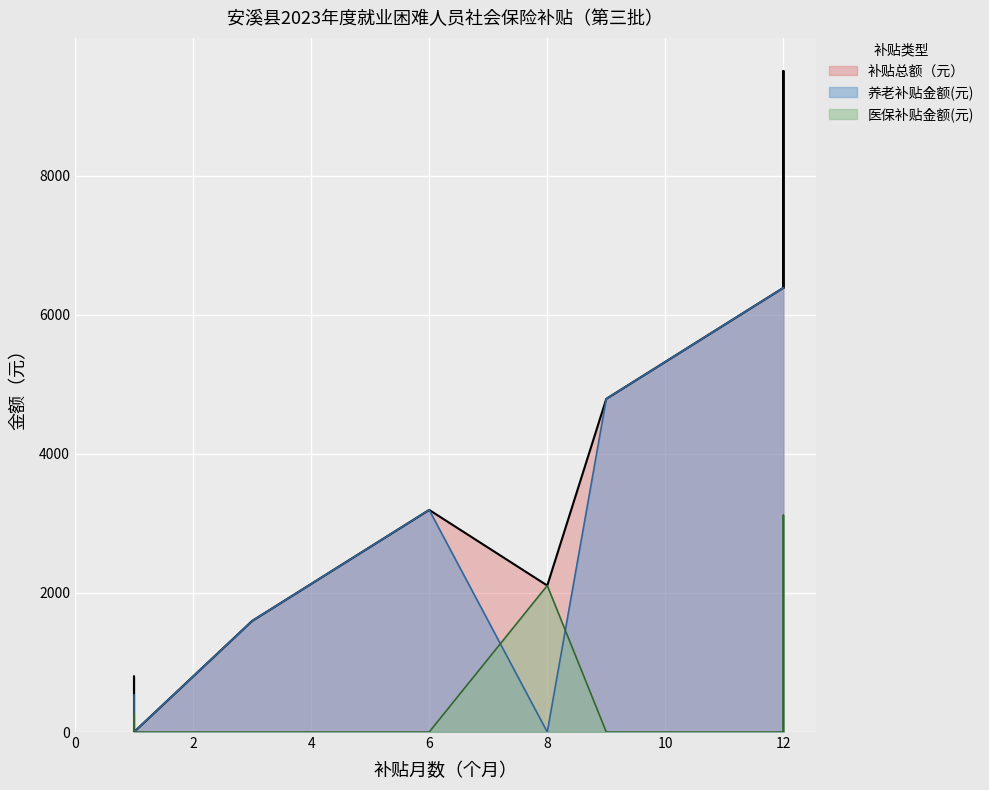

At 8, list the series in order from smallest to largest.

养老补贴金额(元), 医保补贴金额(元), 补贴总额（元）